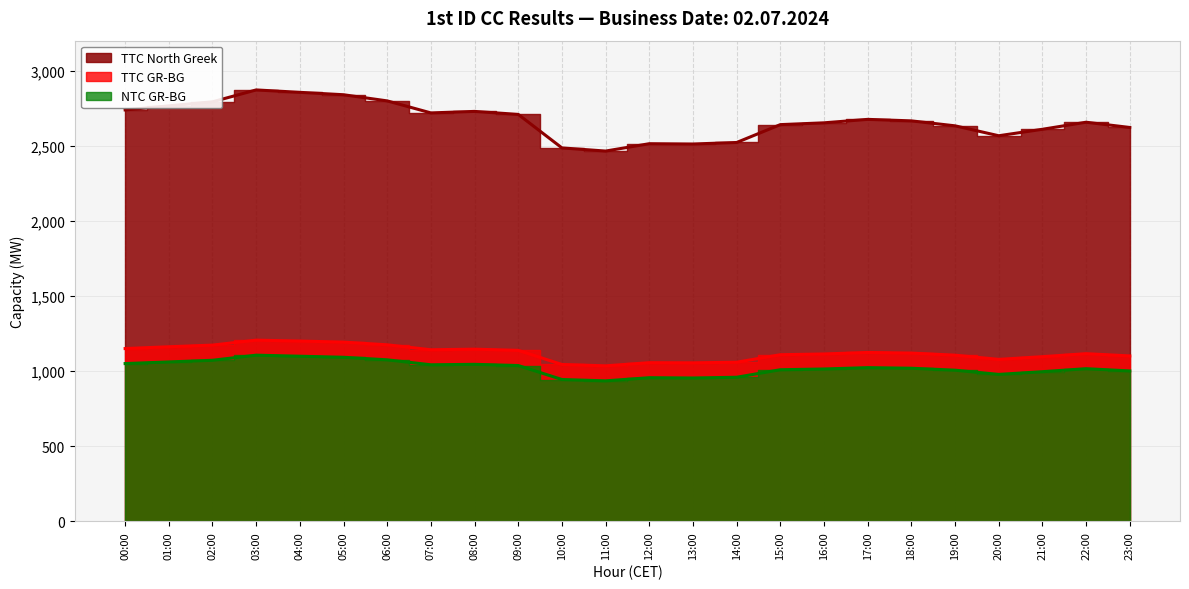

Does the chart display data point markers on the line(s)?

No